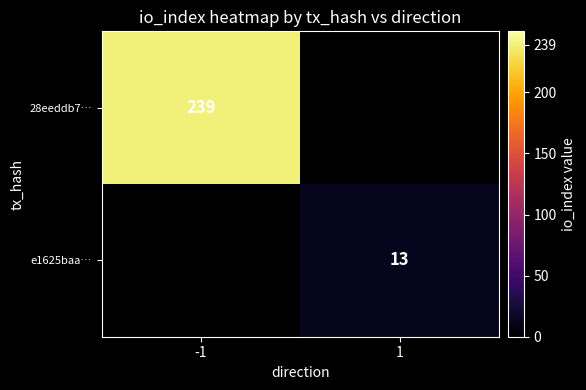

The 28eeddb7… series shows 373 at -1. True or false?

False